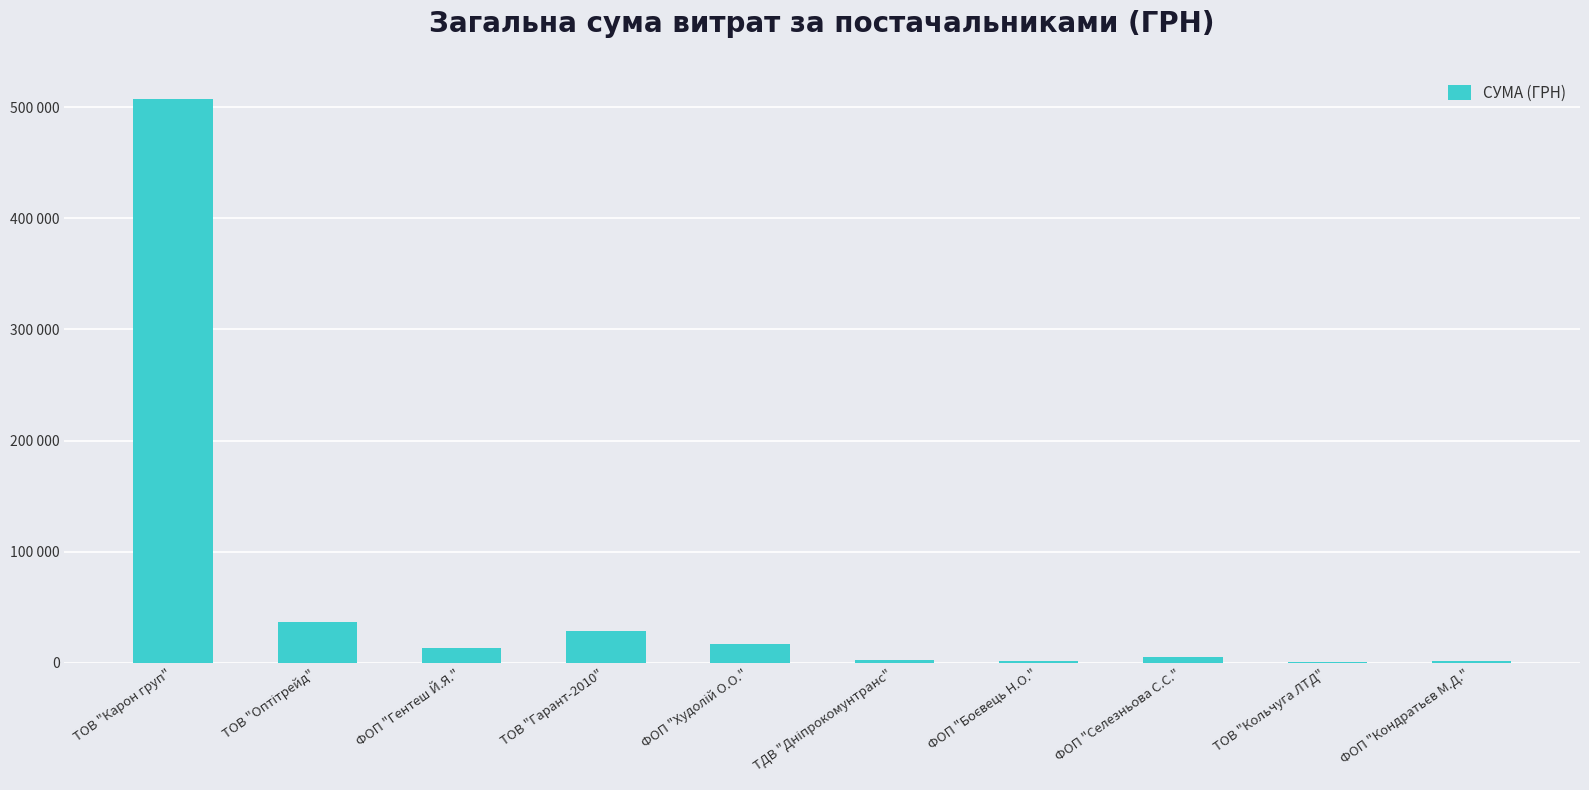

Does the chart contain stacked bars?

No